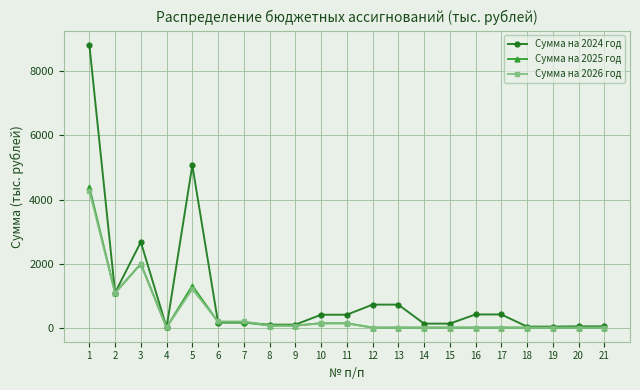

Which series has the largest range (max minus min)?

Сумма на 2024 год